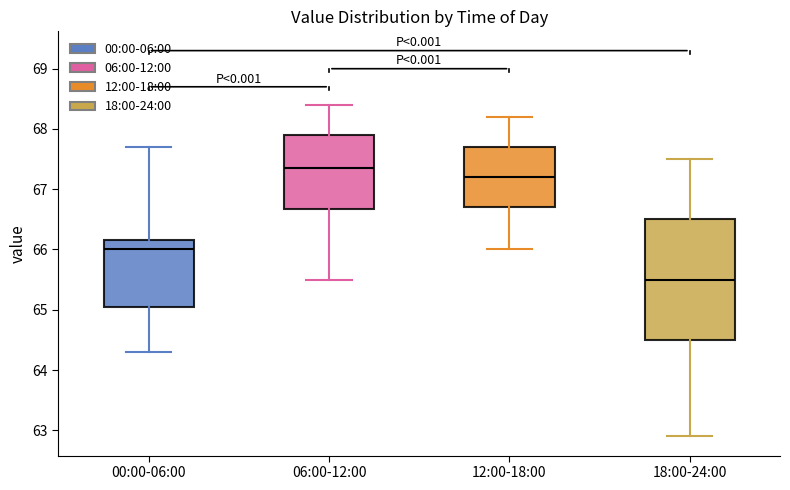

Reading left to right, read every box against the y-axis: the position of its median line, the range the box covers, and the ends of its whiskers. The values are not printed on the chart, so give them approximately, as read against the axis.

00:00-06:00: median 66.0, box 65.1 to 66.2, whiskers 64.3 to 67.7
06:00-12:00: median 67.4, box 66.7 to 67.9, whiskers 65.5 to 68.4
12:00-18:00: median 67.2, box 66.7 to 67.7, whiskers 66.0 to 68.2
18:00-24:00: median 65.5, box 64.5 to 66.5, whiskers 62.9 to 67.5